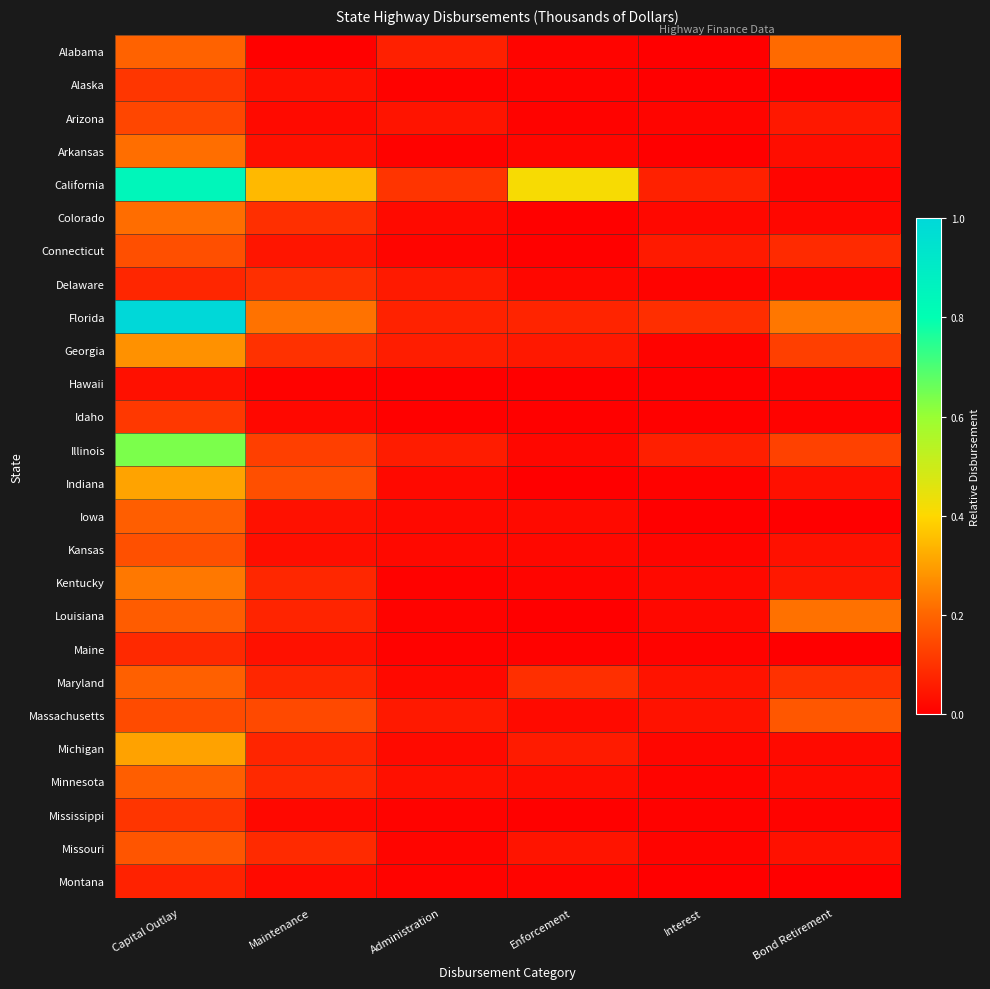

Which series has the largest range (max minus min)?

Florida